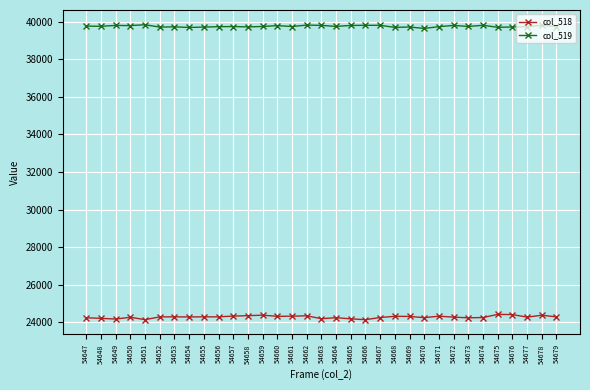

What is the sum of the col_518 values at 54649 and 54678?

48569